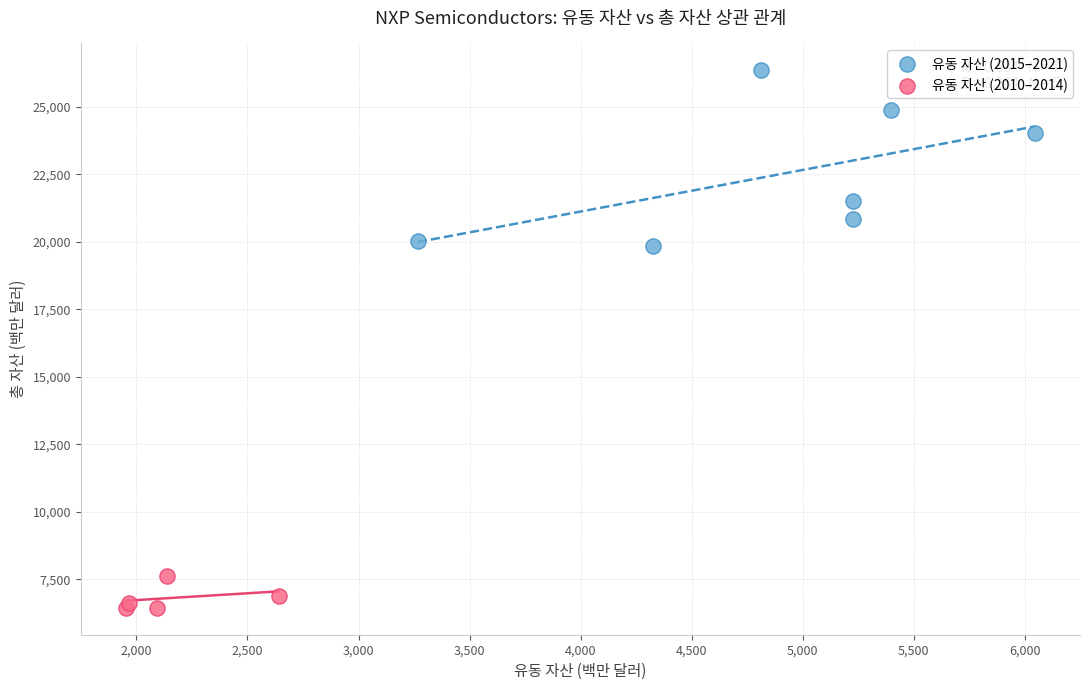

Which series has the widest spread of Y values?

유동 자산 (2015–2021)